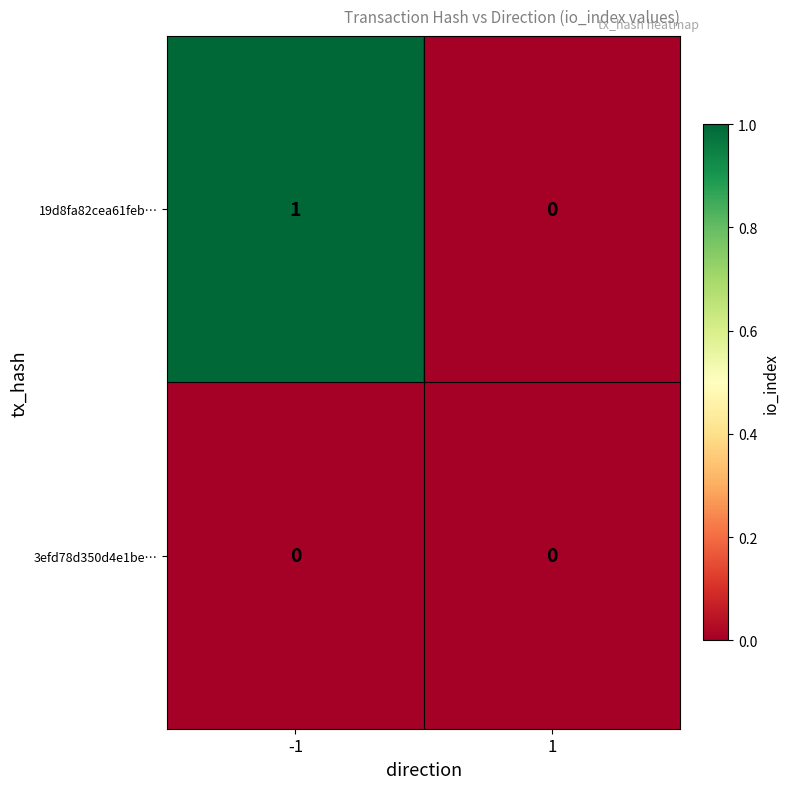

Which series has the widest spread of values?

19d8fa82cea61feb…